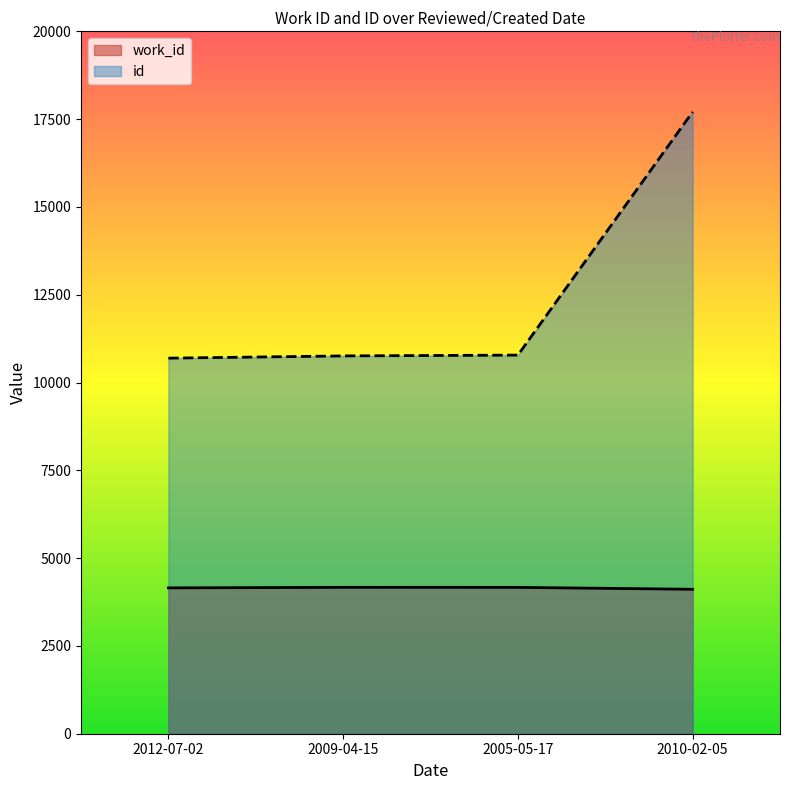

Rank the categories by id value from lowest to highest.

2012-07-02, 2009-04-15, 2005-05-17, 2010-02-05